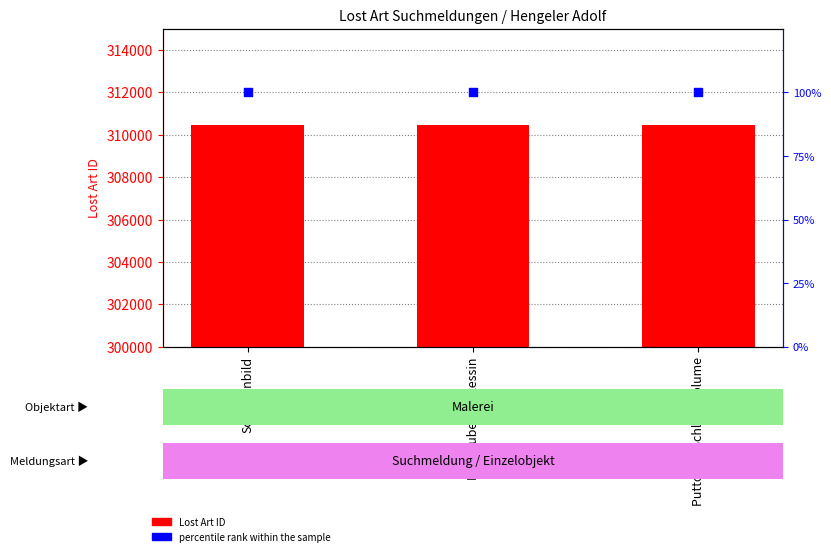

What are all the series names shown in the legend?

Lost Art ID, percentile rank within the sample